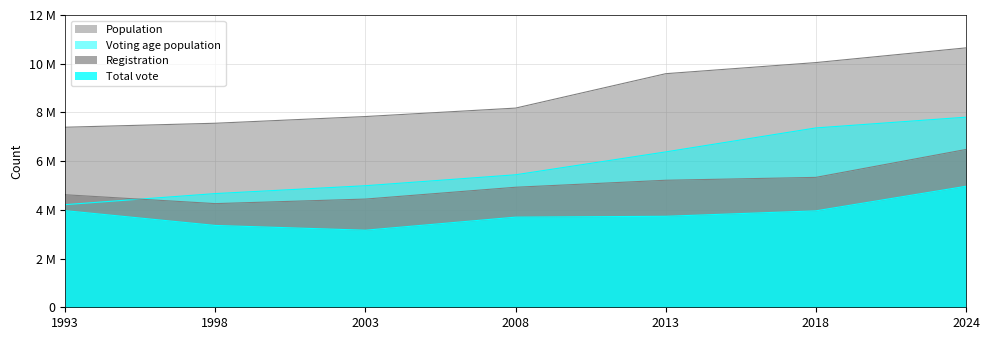

What is the lowest value of the Registration series?

4255717